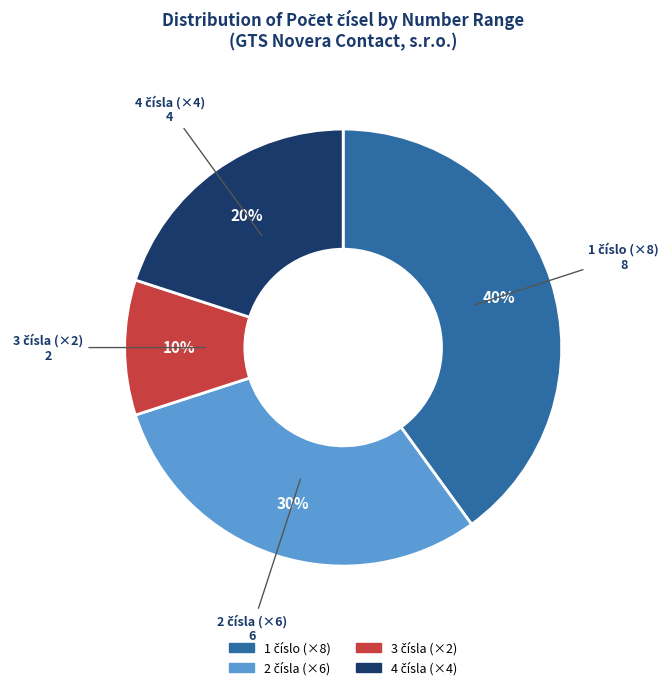

To the nearest percent, what is the average slice percentage?

25%